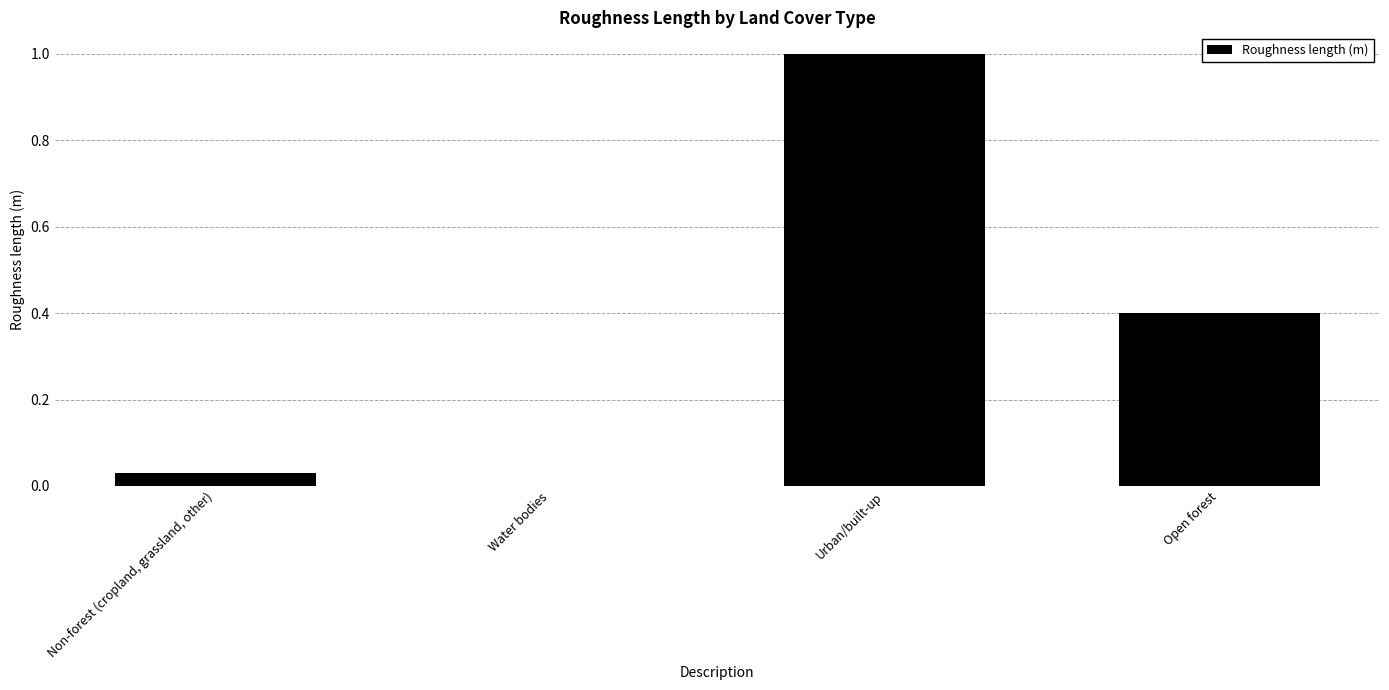

How many positive values are there?

3